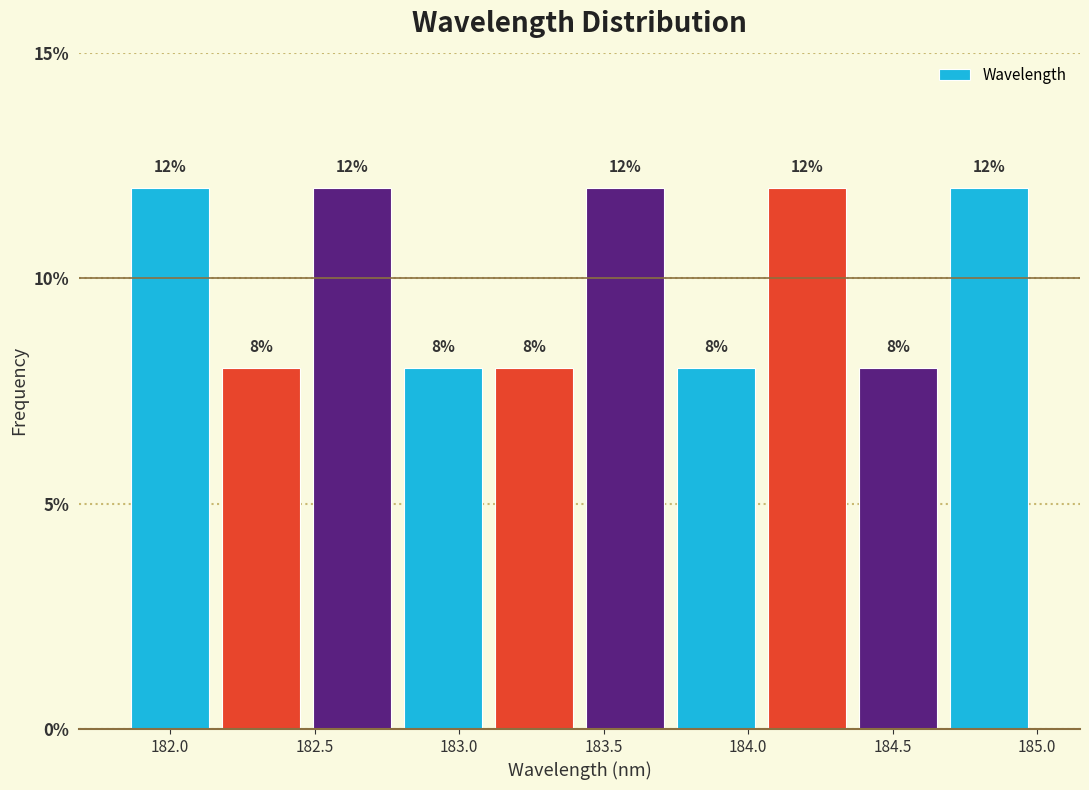

Reading left to right, transcribe this chart: for each bar, give the range it covers on the x-axis and its height. The bar edges are not printed on the chart, so give them approximately, as read against the axis.

181.85 to 182.15: 12
182.15 to 182.45: 8
182.45 to 182.80: 12
182.80 to 183.10: 8
183.10 to 183.40: 8
183.40 to 183.75: 12
183.75 to 184.05: 8
184.05 to 184.35: 12
184.35 to 184.70: 8
184.70 to 185.00: 12